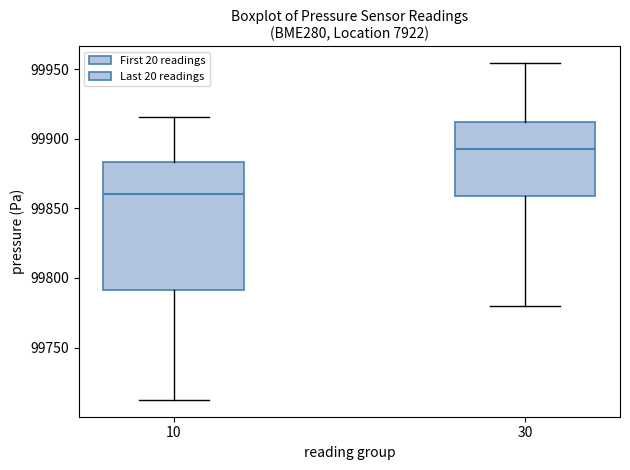

Reading left to right, transcribe this box plot: for each box, give where its median line is, the range the box spans, and where its two whiskers end, as read against the y-axis. The values are not printed on the chart, so give them approximately, as read against the axis.

10: median 99860, box 99790 to 99885, whiskers 99715 to 99915
30: median 99895, box 99860 to 99910, whiskers 99780 to 99955